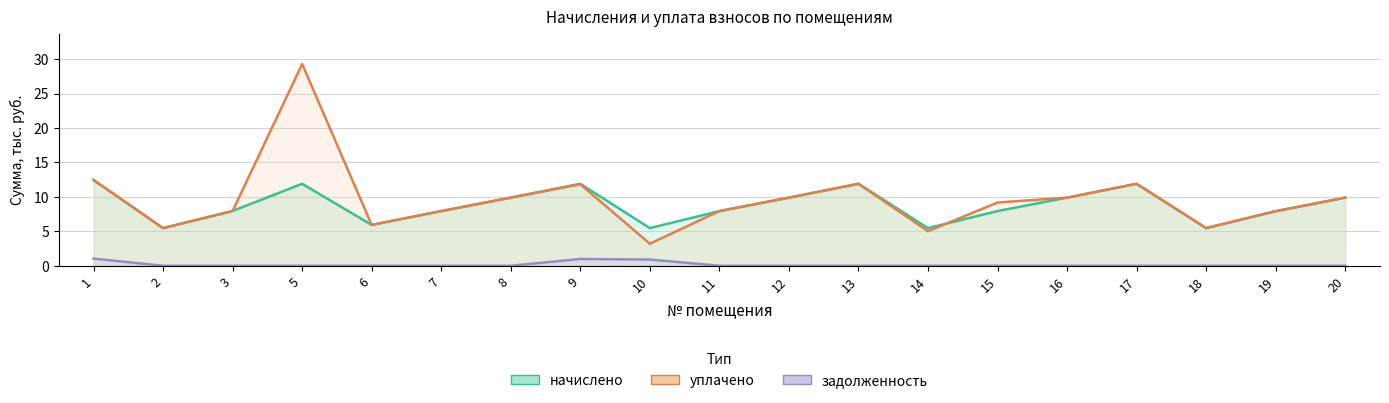

What is the sum of the уплачено values at 14 and 20?

14.9